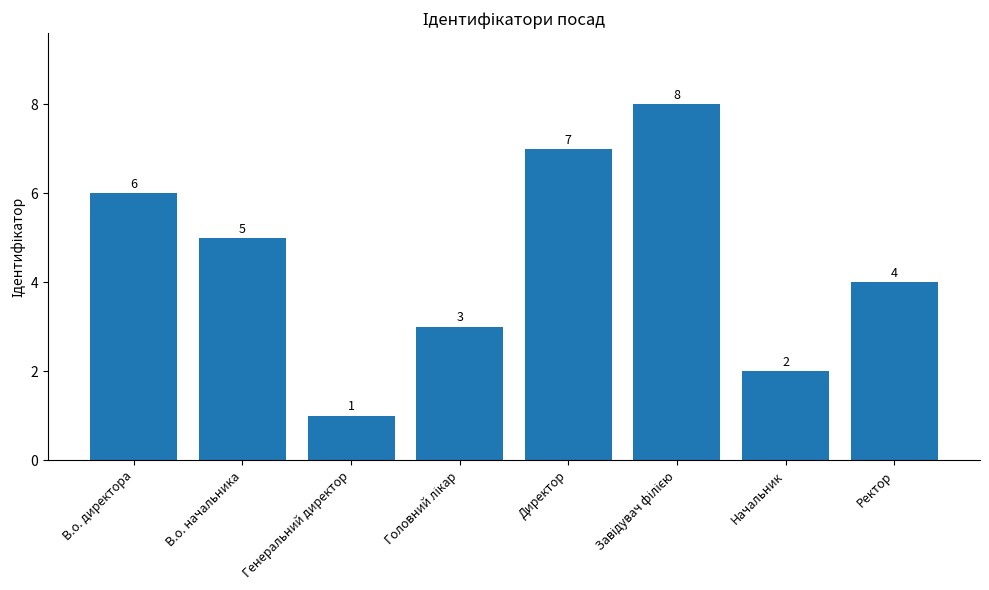

Approximately how many times larger is the value at В.о. директора compared to Начальник?

3.0